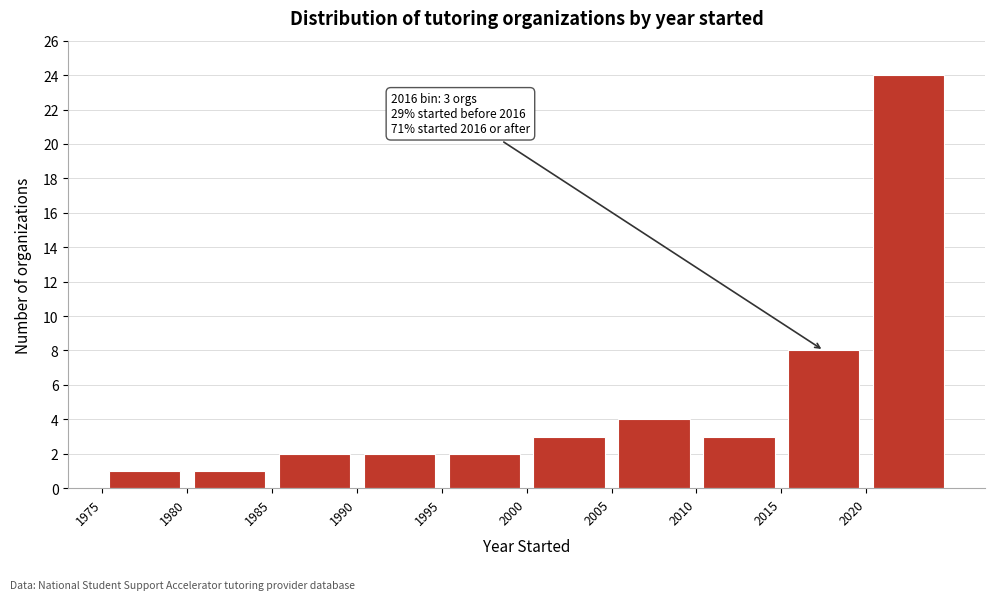

Which range on the x-axis has the tallest bar?

2020 to 2025